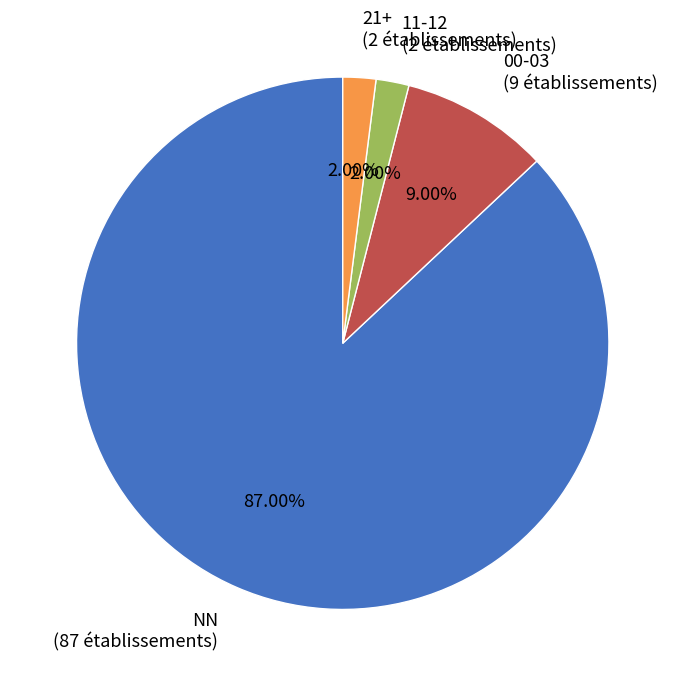

Is NN the majority of the pie?

Yes